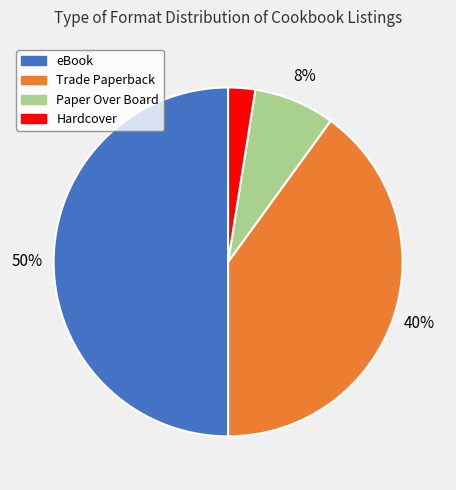

Between Trade Paperback and Paper Over Board, which is larger?

Trade Paperback